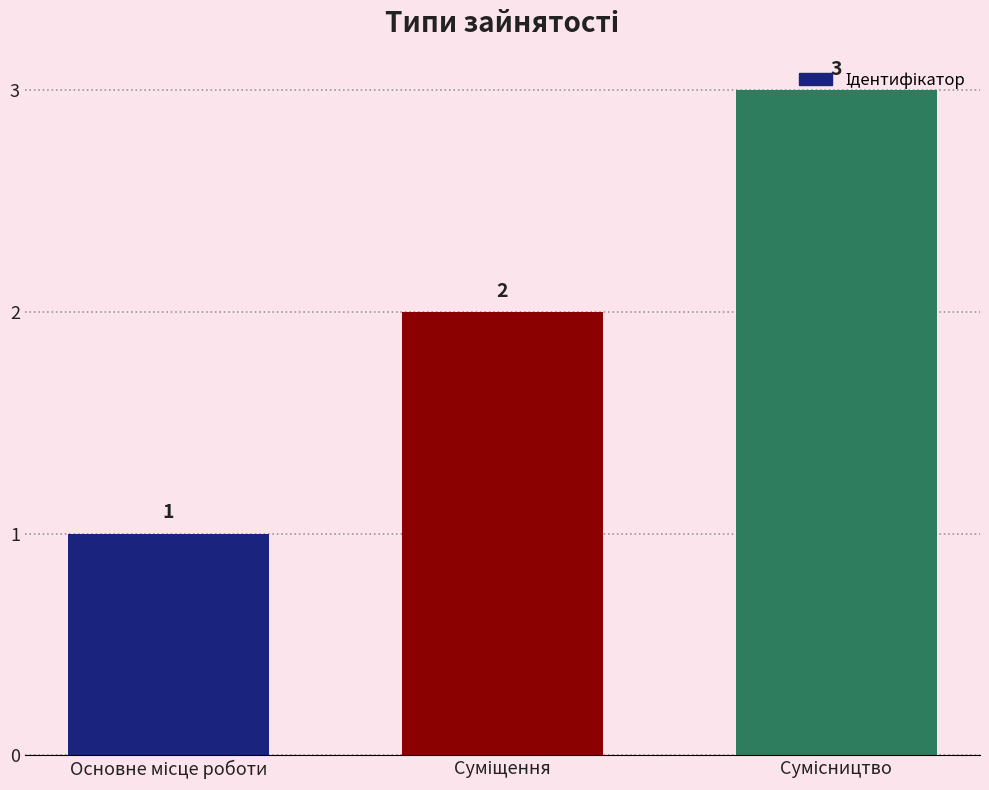

What is the average value?

2